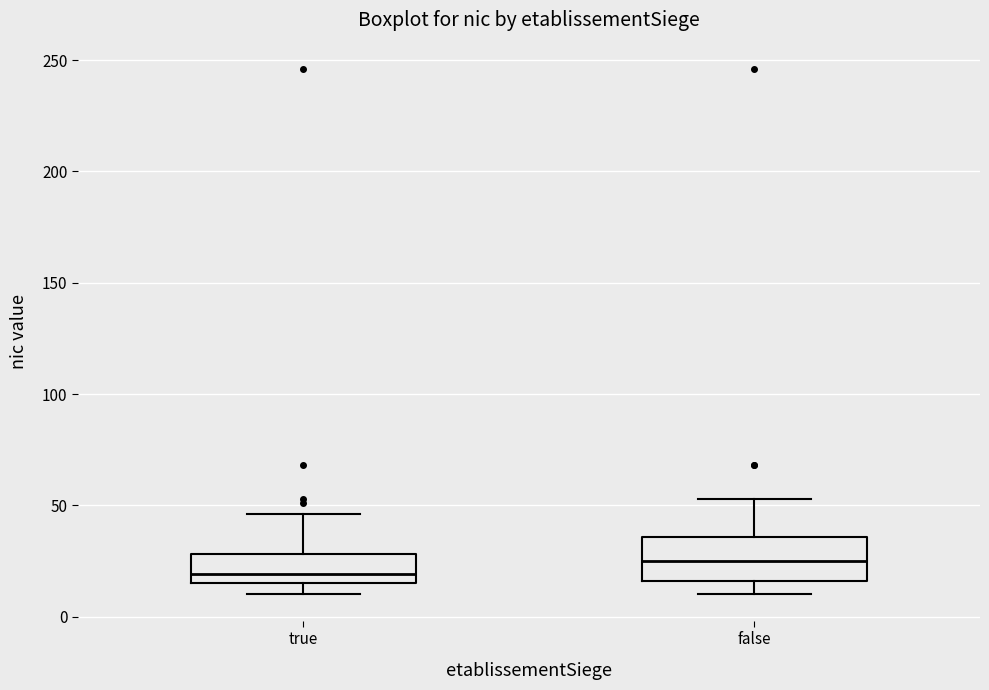

Reading left to right, read every box against the y-axis: the position of its median line, the range the box covers, and the ends of its whiskers. The values are not printed on the chart, so give them approximately, as read against the axis.

true: median 20, box 15 to 30, whiskers 10 to 45
false: median 25, box 15 to 35, whiskers 10 to 55